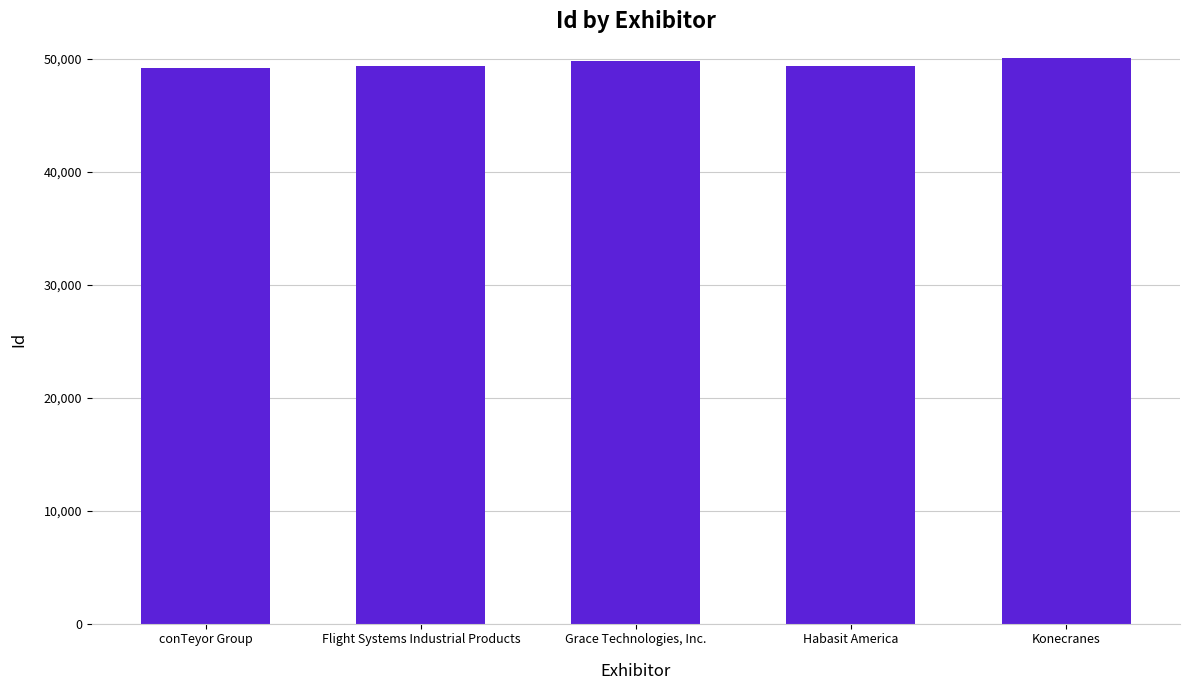

What is the value of the 1st bar from the left?

49150